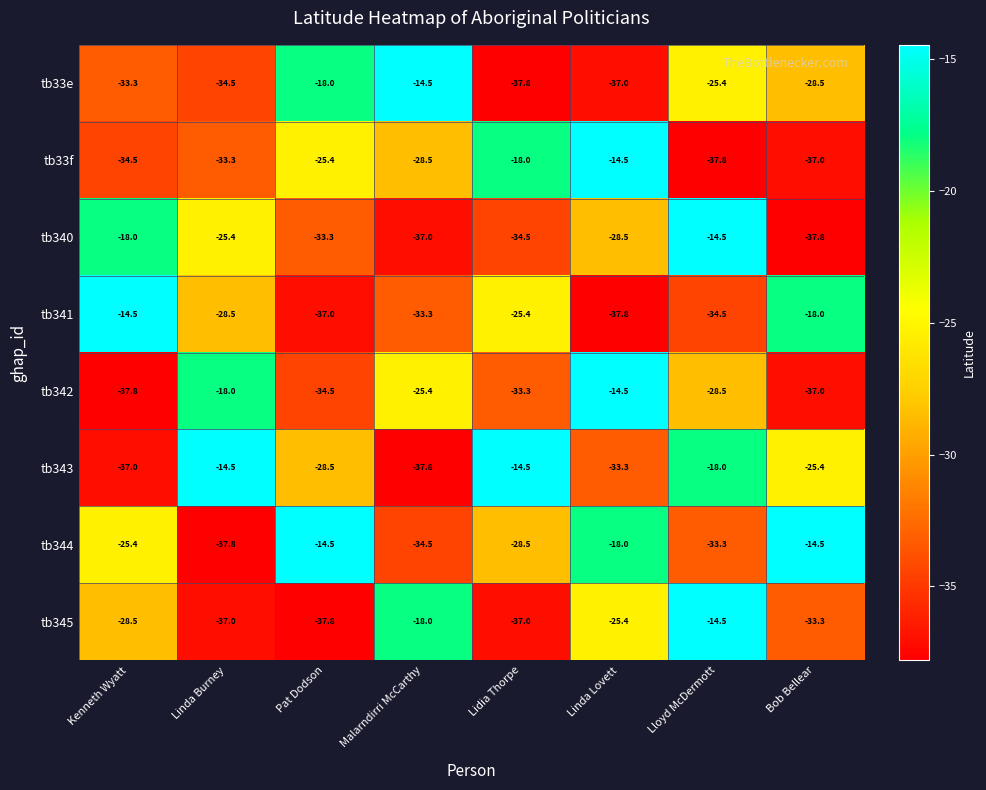

Where does the tb343 series first go above -25?

Linda Burney